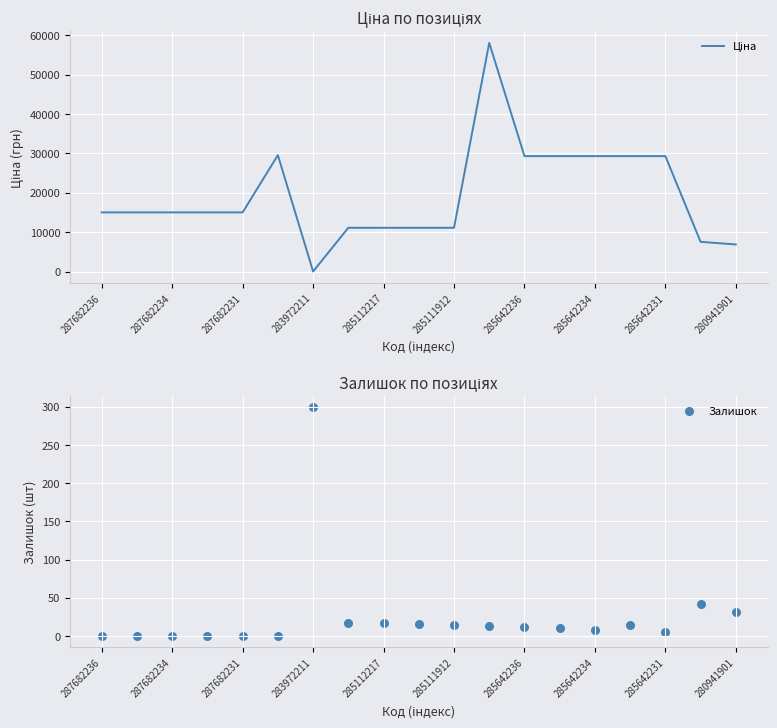

Which series has the largest total across all categories?

Ціна